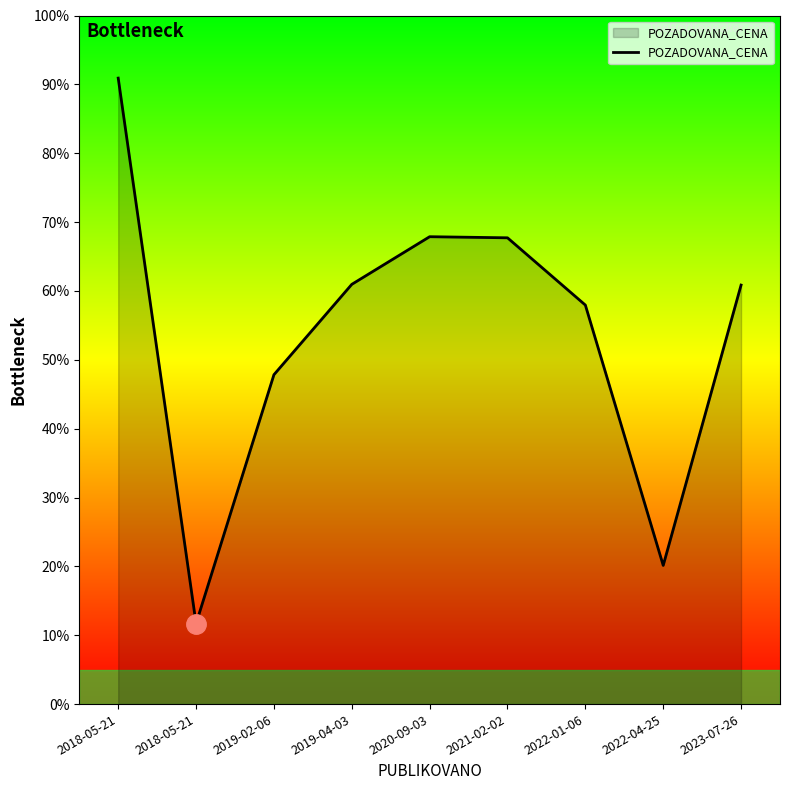

Is it true that the value at 2022-01-06 is 28900?

False